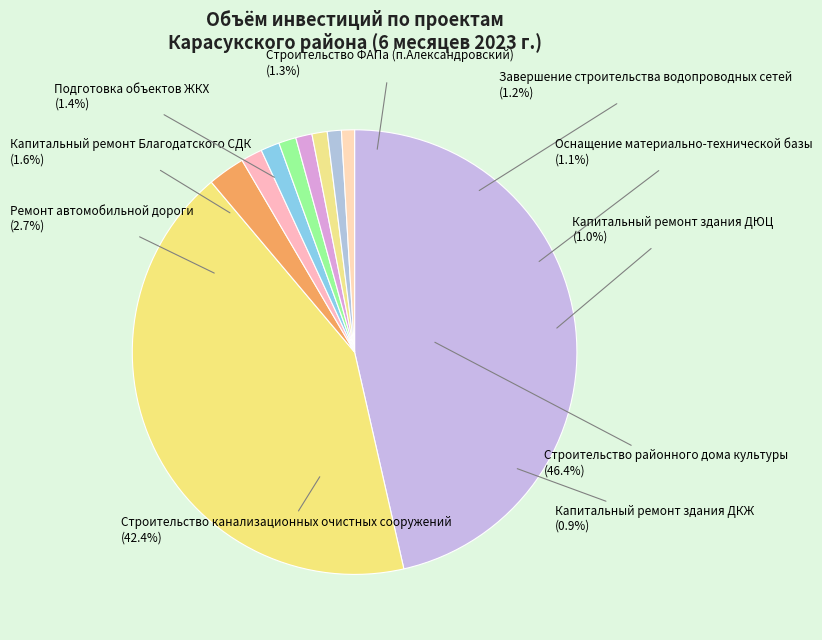

Combined, what portion of the pie is Завершение строительства водопроводных сетей and Строительство районного дома культуры?

47.6%